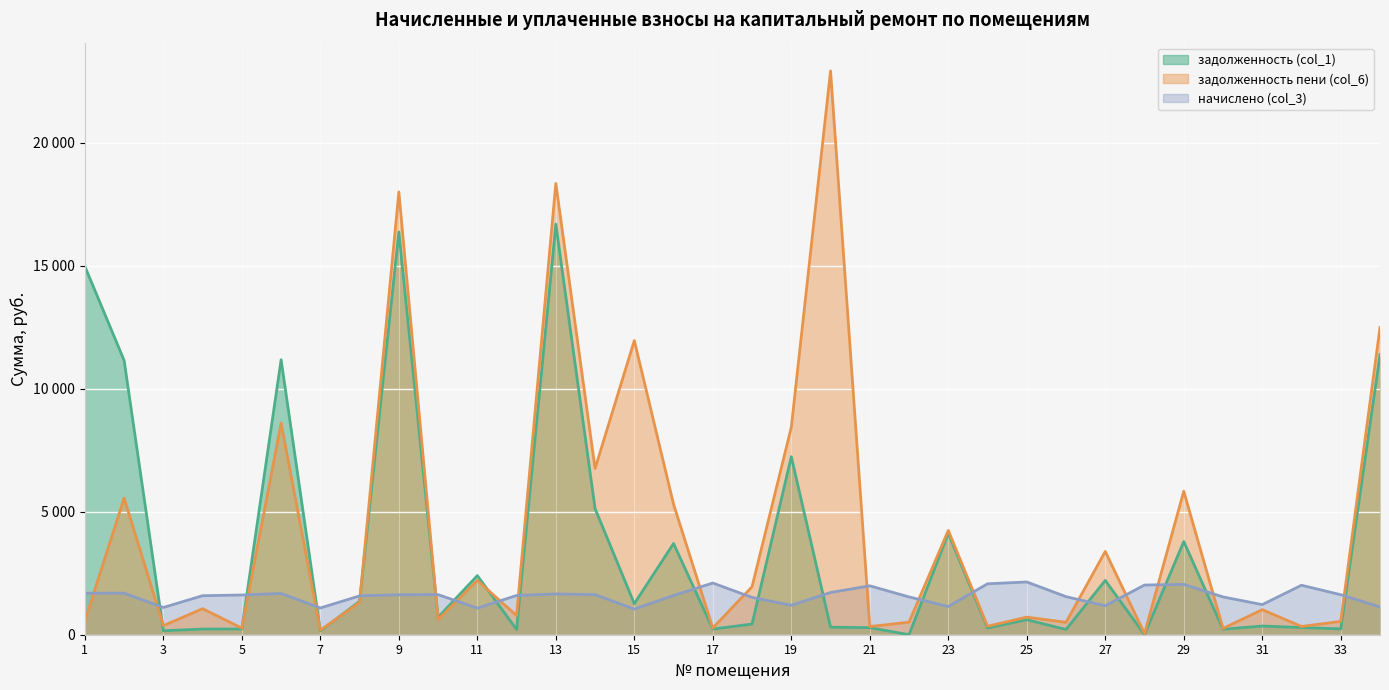

What is the difference between the maximum and minimum values in the задолженность пени (col_6) series?

22888.9